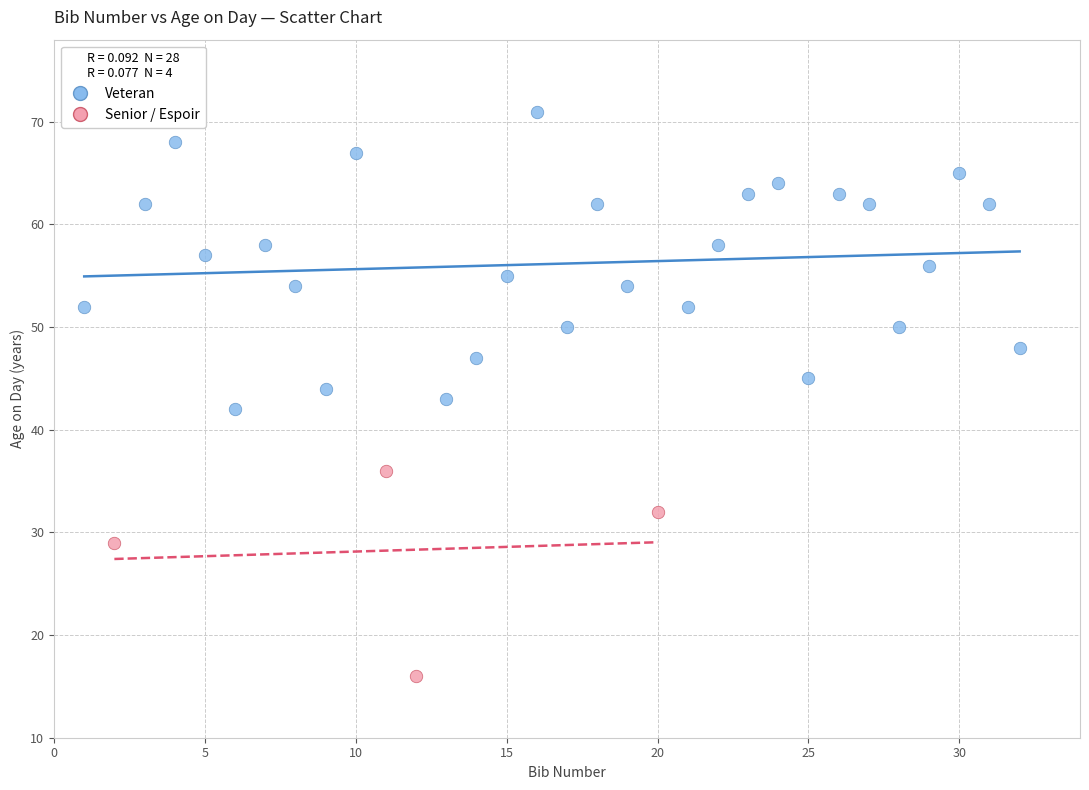

What are all the series names shown in the legend?

Veteran, Senior / Espoir